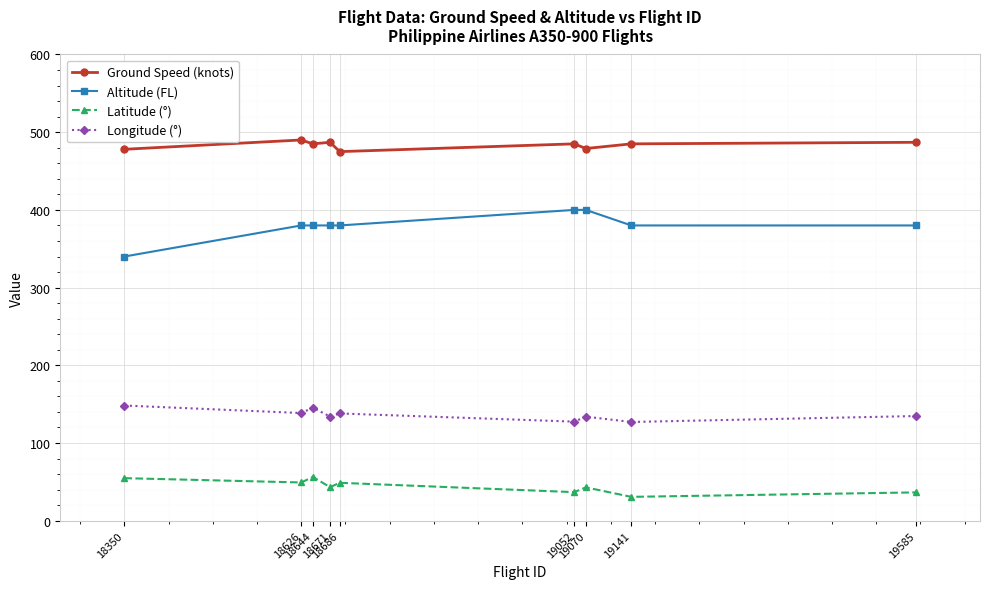

Which series has the largest total across all categories?

Ground Speed (knots)